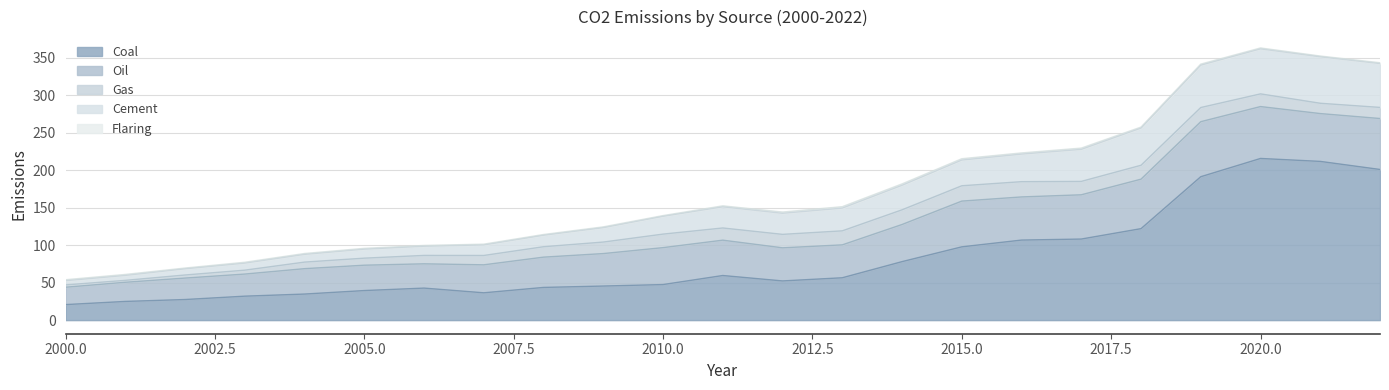

How many lines are shown in the chart?

5